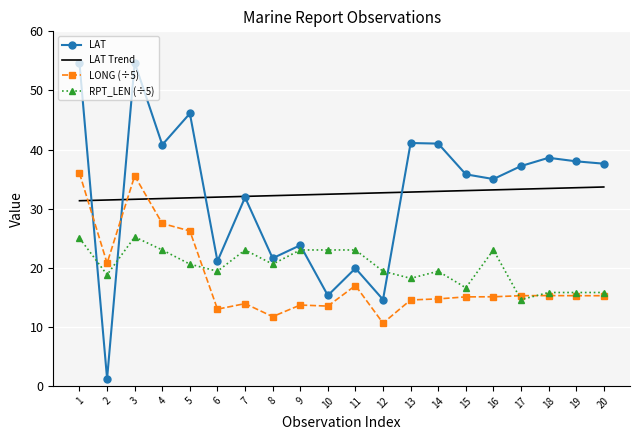

At 8, list the series in order from smallest to largest.

LONG (÷5), RPT_LEN (÷5), LAT, LAT Trend